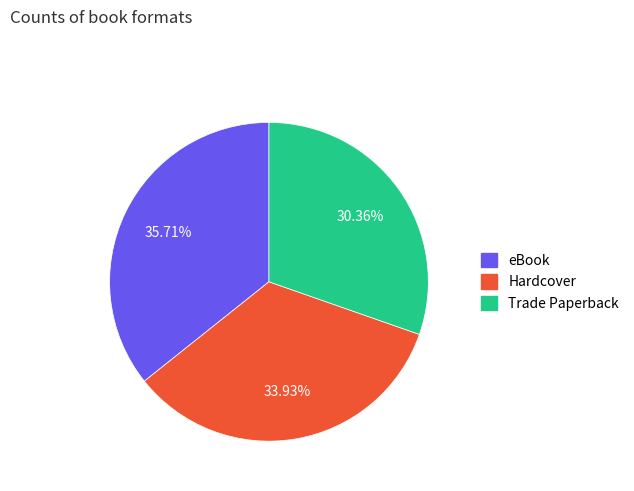

Does eBook account for over 50% of the chart?

No